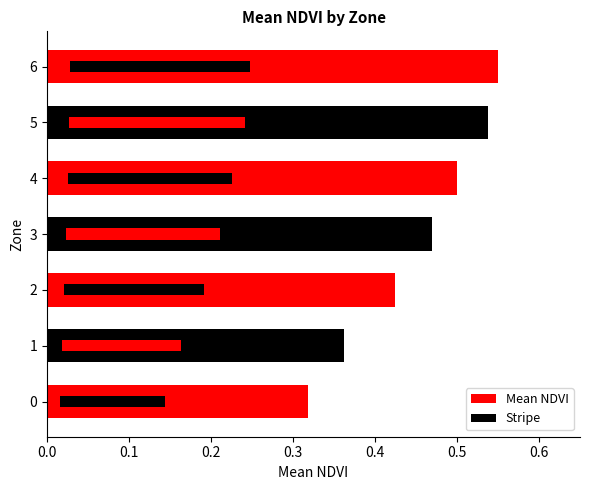

How many bars are there in total?

7